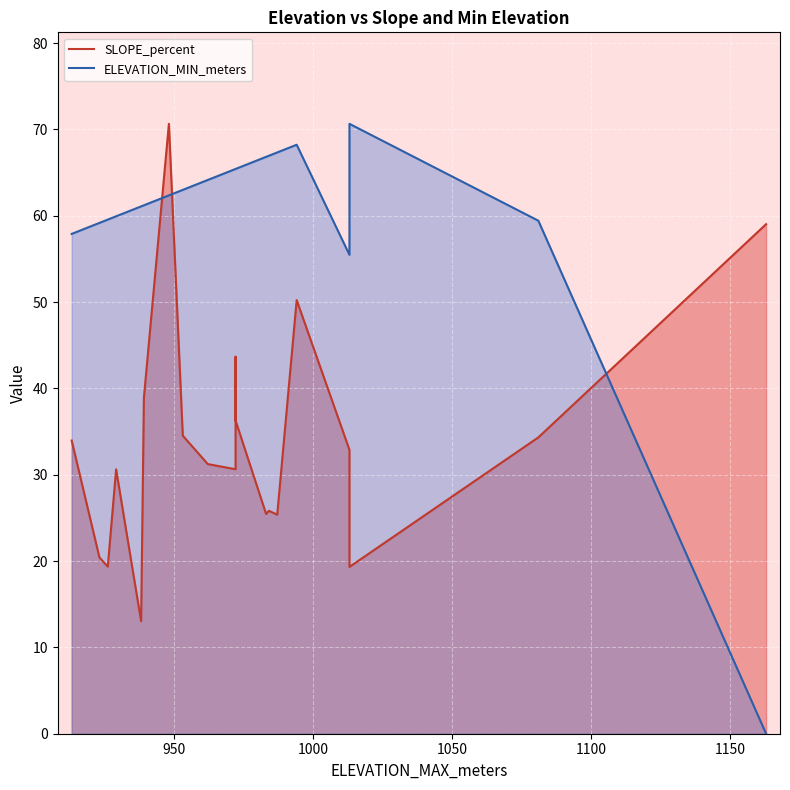

The value of SLOPE_percent at 13 is 16.5. True or false?

False